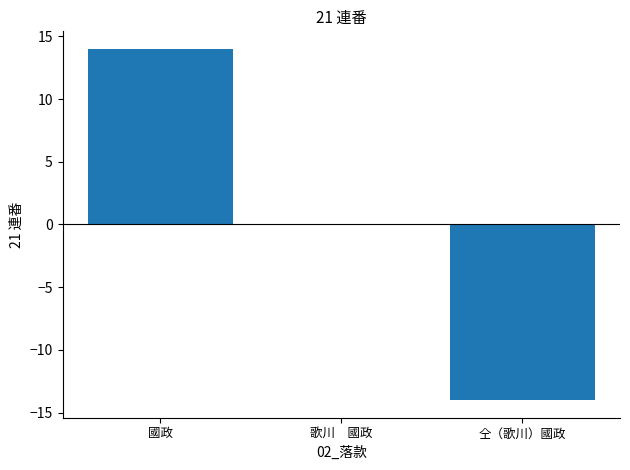

Is it true that the value at 歌川　國政 is -15?

False